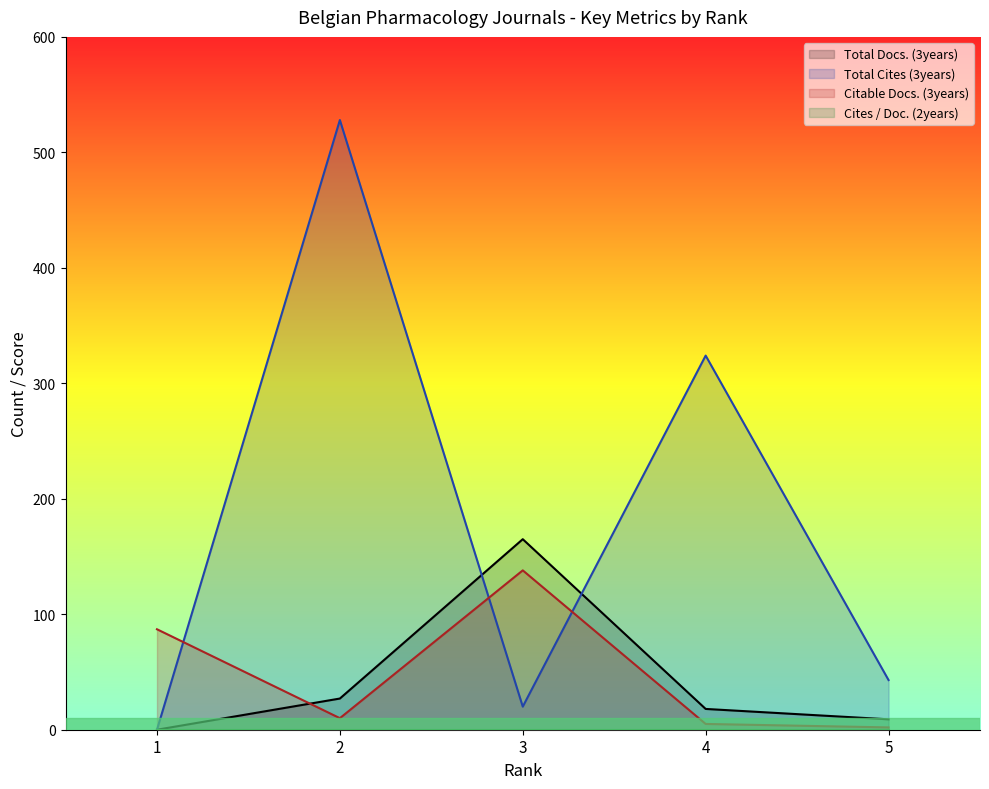

Between 2 and 1, which is larger?

2